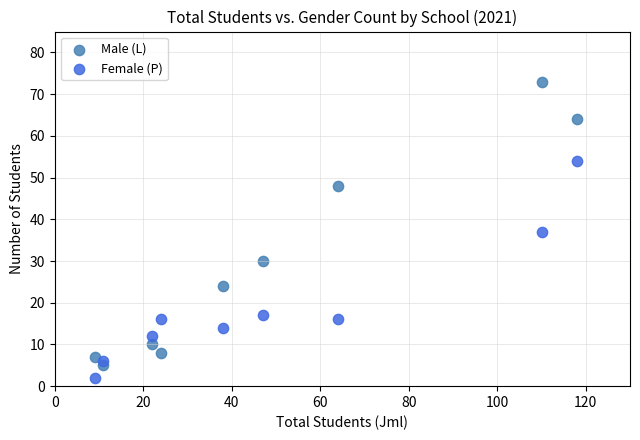

In the Female (P) series, what Y value is closest to 28?

37